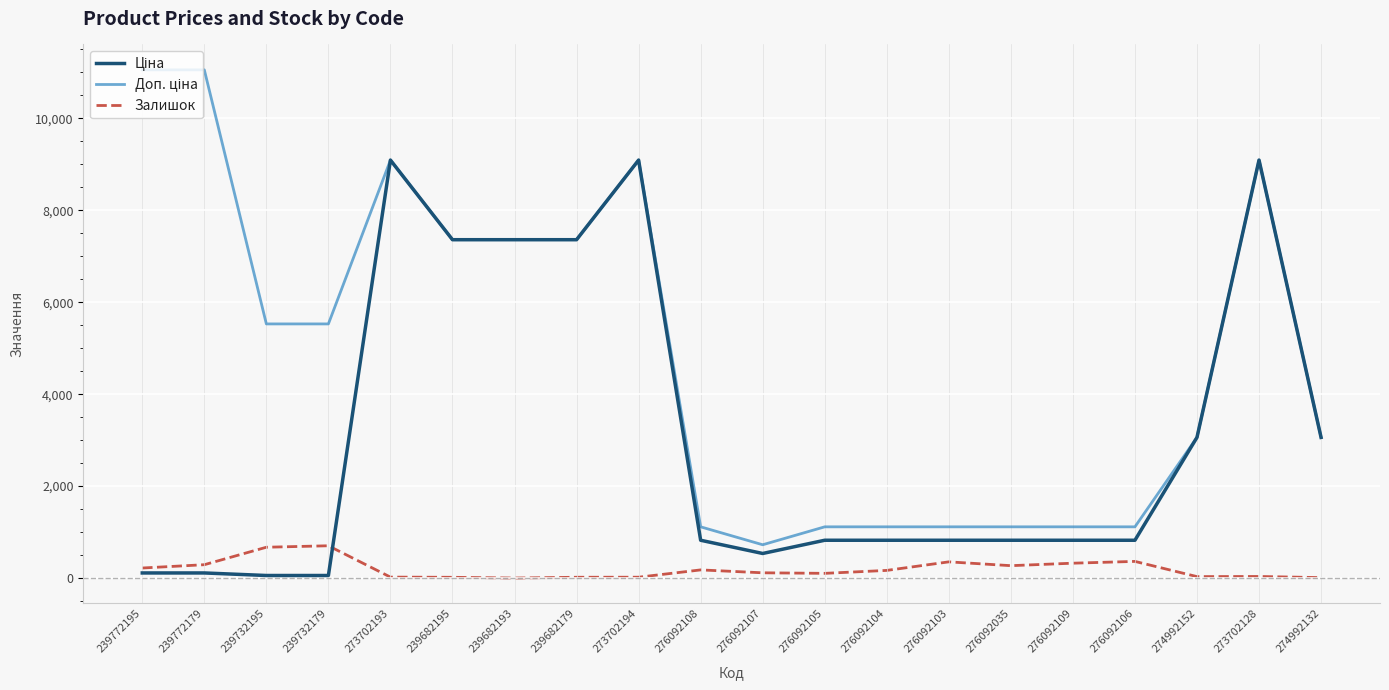

List the labels in order of Доп. ціна value, smallest first.

276092107, 276092108, 276092105, 276092104, 276092103, 276092035, 276092109, 276092106, 274992152, 274992132, 239732195, 239732179, 239682195, 239682193, 239682179, 273702193, 273702194, 273702128, 239772195, 239772179